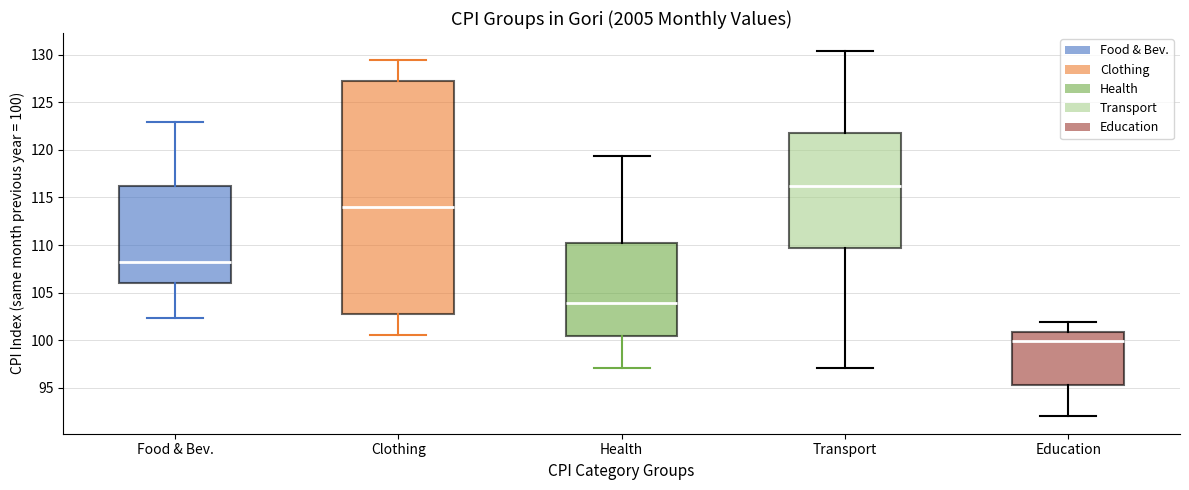

Where is the upper edge of the box for Clothing on the y-axis? The values are not printed on the chart, so give them approximately, as read against the axis.

127.5